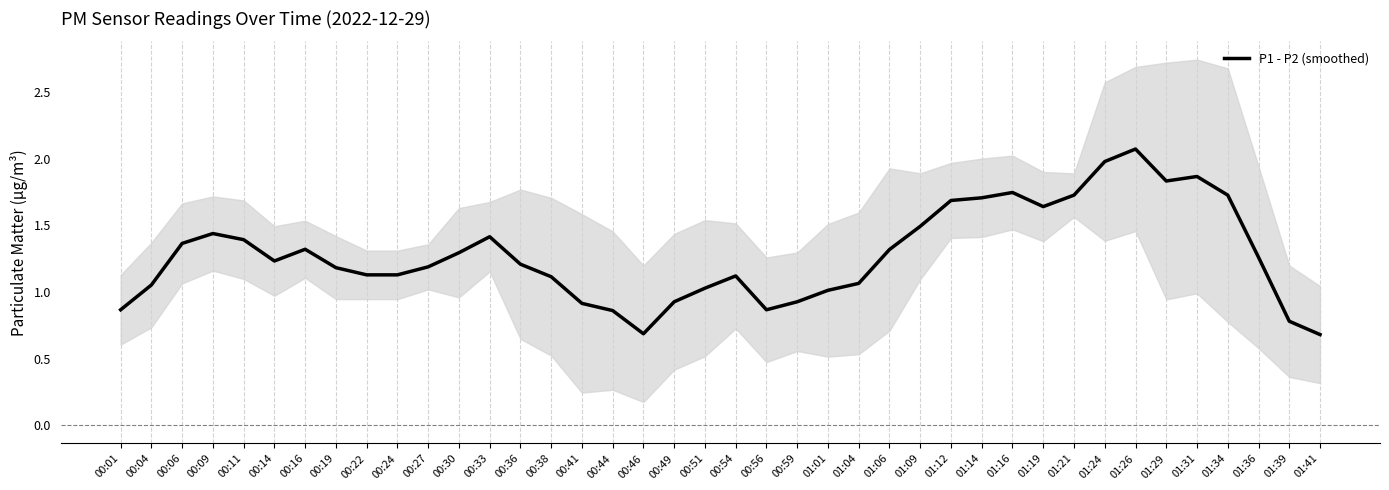

List the labels in order of value, smallest first.

01:41, 00:46, 01:39, 00:44, 00:01, 00:56, 00:41, 00:49, 00:59, 01:01, 00:51, 00:04, 01:04, 00:38, 00:54, 00:22, 00:24, 00:19, 00:27, 00:36, 00:14, 01:36, 00:30, 01:06, 00:16, 00:06, 00:11, 00:33, 00:09, 01:09, 01:19, 01:12, 01:14, 01:34, 01:21, 01:16, 01:29, 01:31, 01:24, 01:26